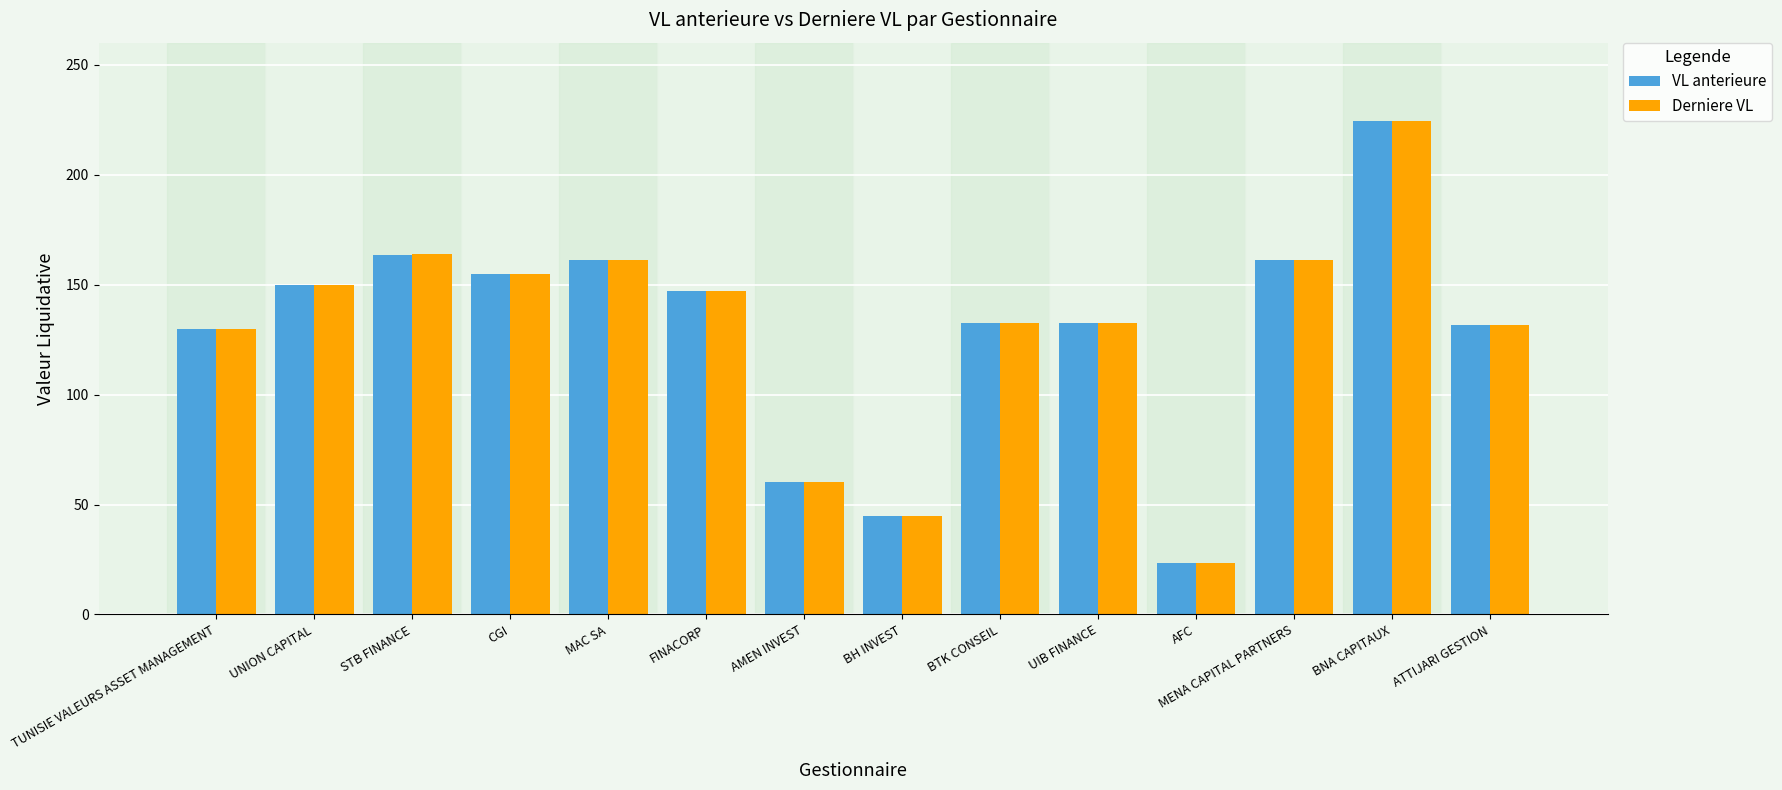

What is the approximate value of VL anterieure at BTK CONSEIL?

132.6